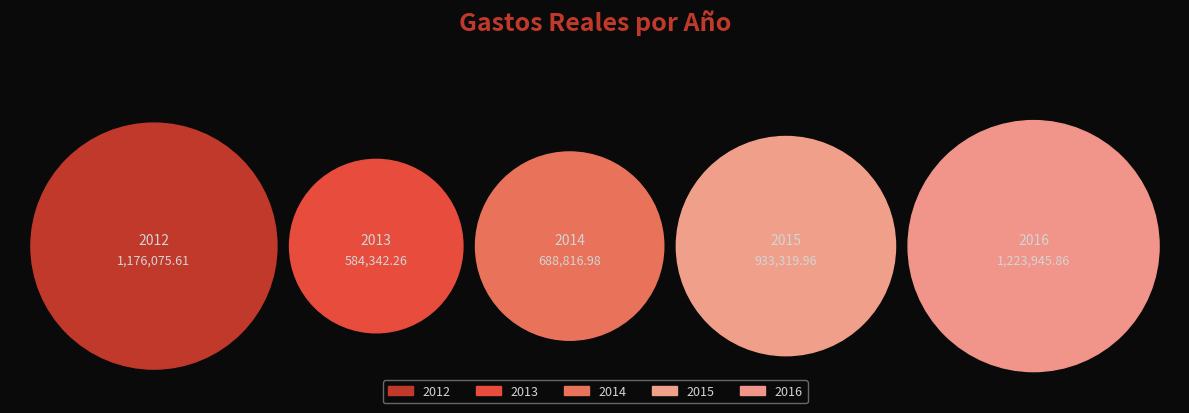

To the nearest percent, what portion does 2013 represent?

13%